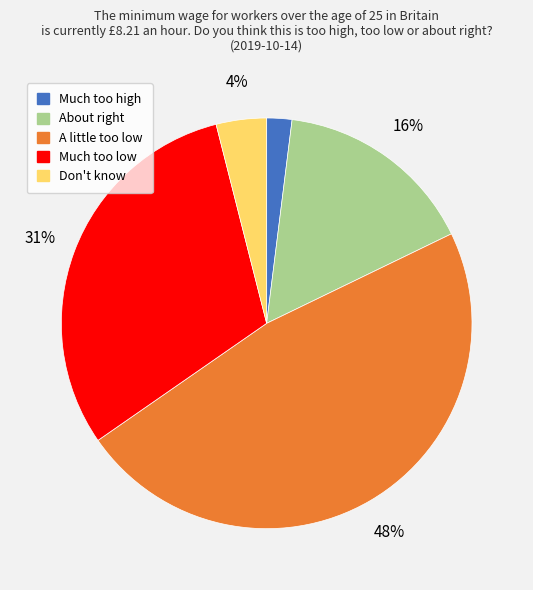

Does any single category account for the majority?

No